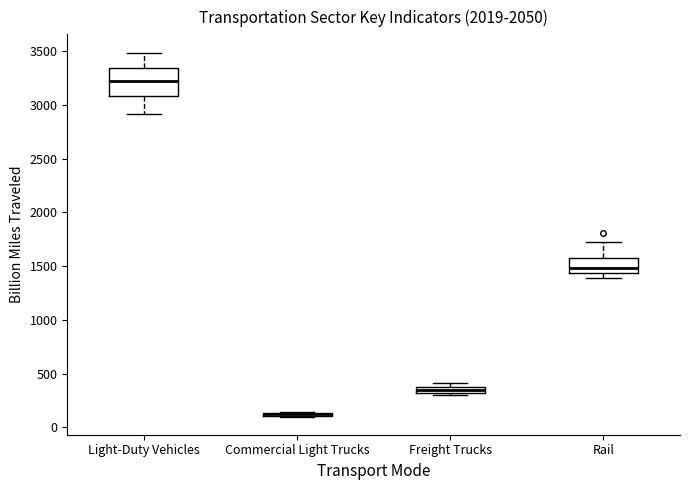

Where is the upper edge of the box for Light-Duty Vehicles on the y-axis? The values are not printed on the chart, so give them approximately, as read against the axis.

3350